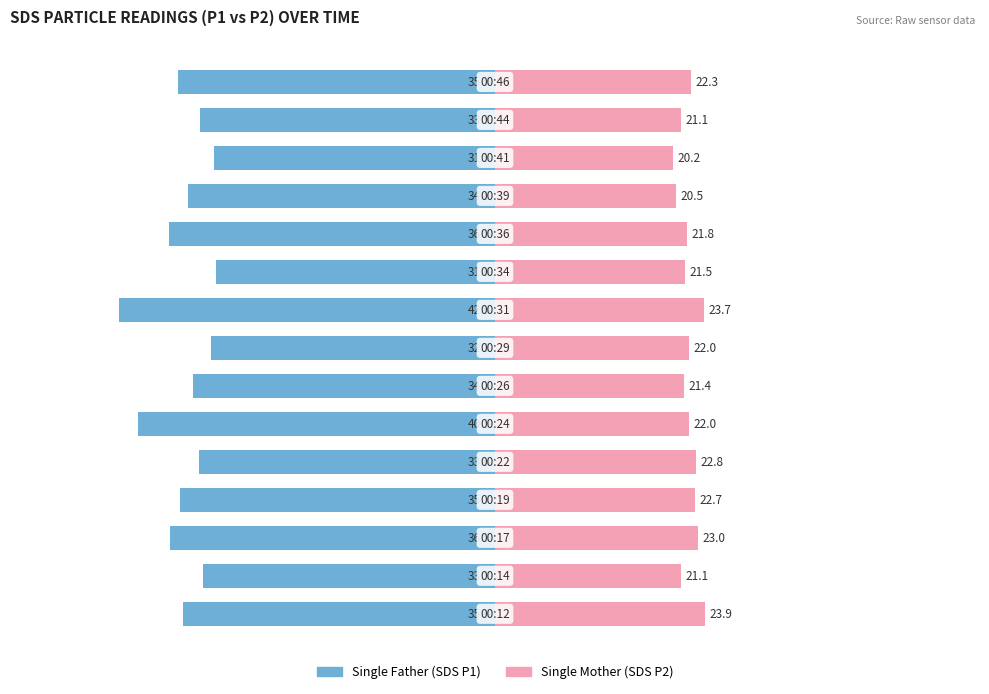

Reading left to right, extract all data points from this chart.

Single Father: -35.4	-33.1	-36.9	-35.7	-33.6	-40.5	-34.3	-32.2	-42.6	-31.6	-36.9	-34.8	-31.9	-33.5	-35.9
Single Mother: 23.9	21.1	23.0	22.7	22.8	22.0	21.4	22.0	23.7	21.5	21.8	20.5	20.2	21.1	22.3